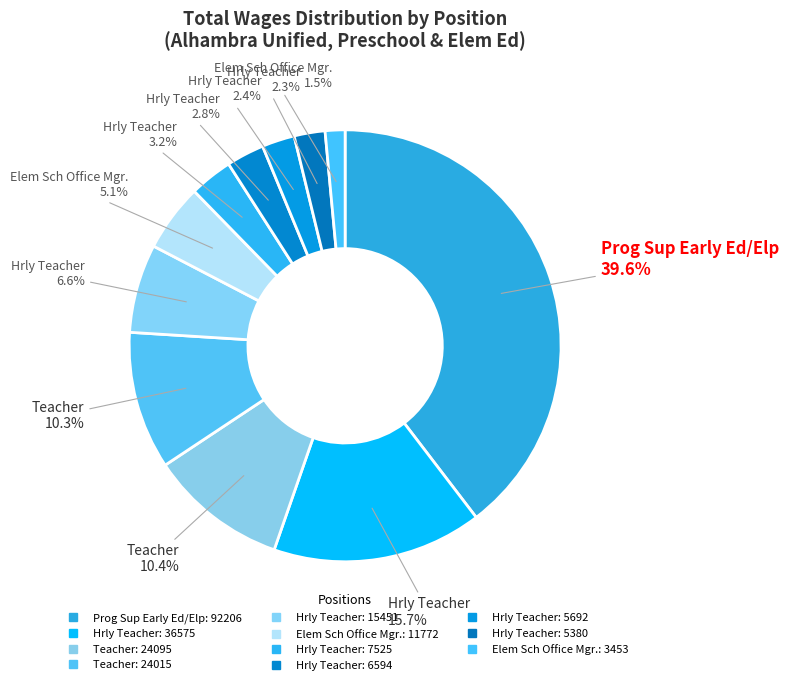

Rank the categories by value from lowest to highest.

Elem Sch Office Mgr. (3453), Hrly Teacher (5380), Hrly Teacher (5692), Hrly Teacher (6594), Hrly Teacher (7525), Elem Sch Office Mgr. (11772), Hrly Teacher (15451), Teacher (24015), Teacher (24095), Hrly Teacher (36575), Prog Sup Early Ed/Elp